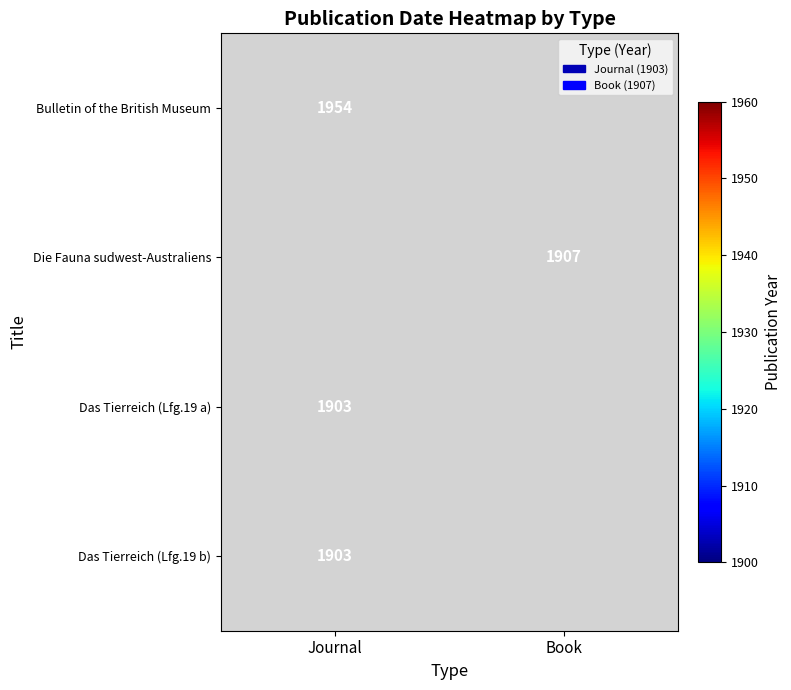

At which category does the chart reach its peak across all series?

Journal